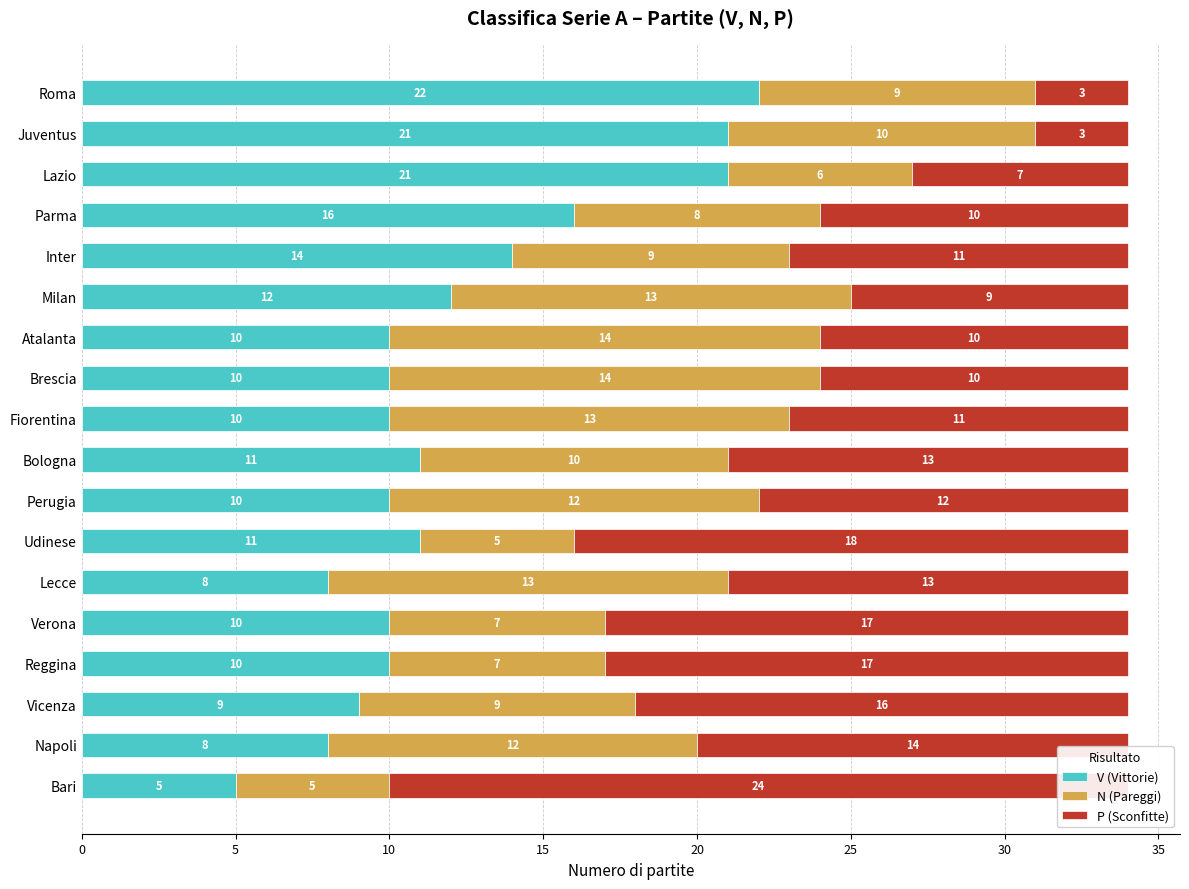

At how many categories does at least one series exceed 7?

18